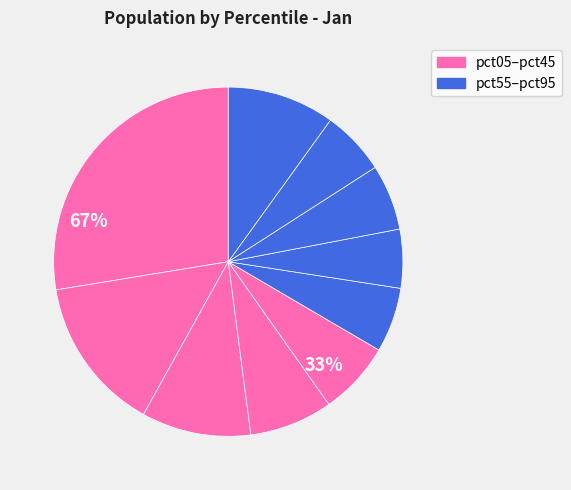

How many slices are in this pie chart?

10